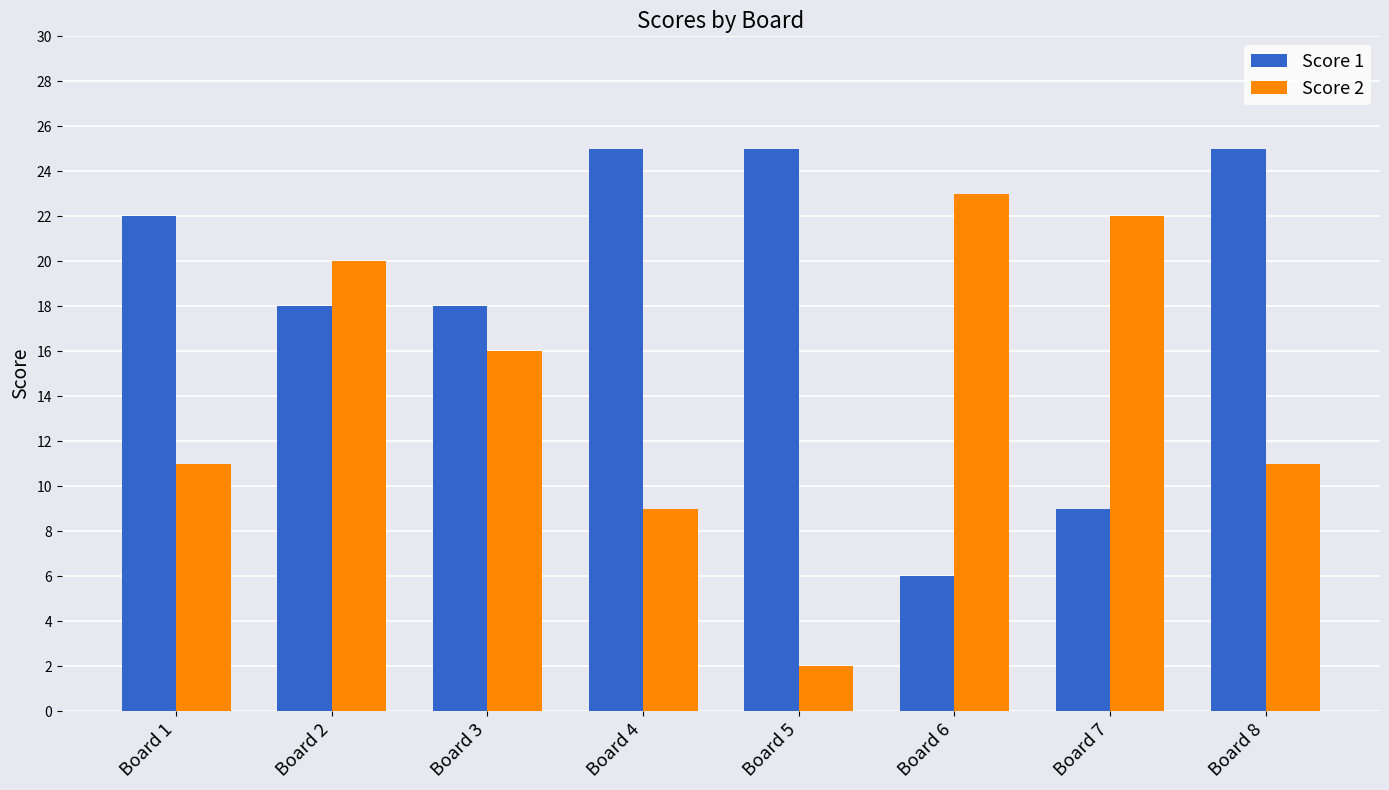

At how many categories does at least one series exceed 15?

8